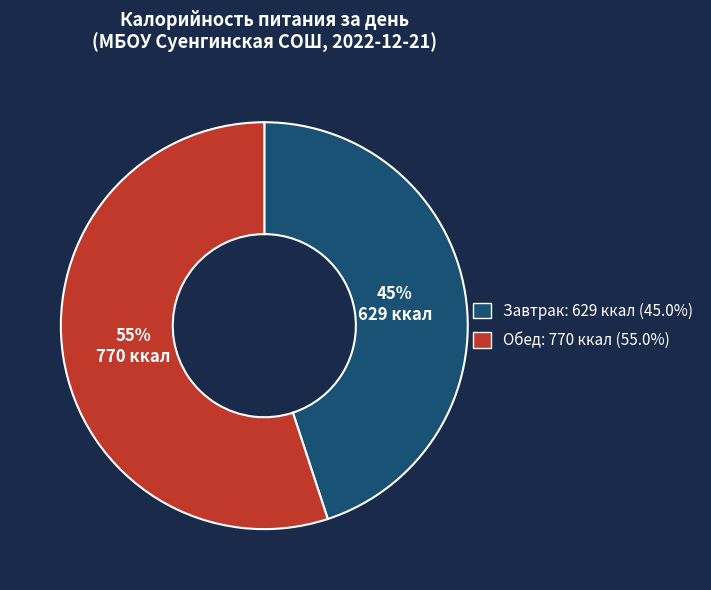

Combined, do Обед and Завтрак account for over 50%?

Yes